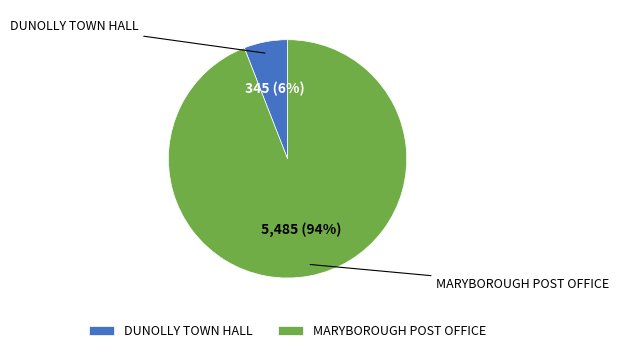

Between DUNOLLY TOWN HALL and MARYBOROUGH POST OFFICE, which is larger?

MARYBOROUGH POST OFFICE